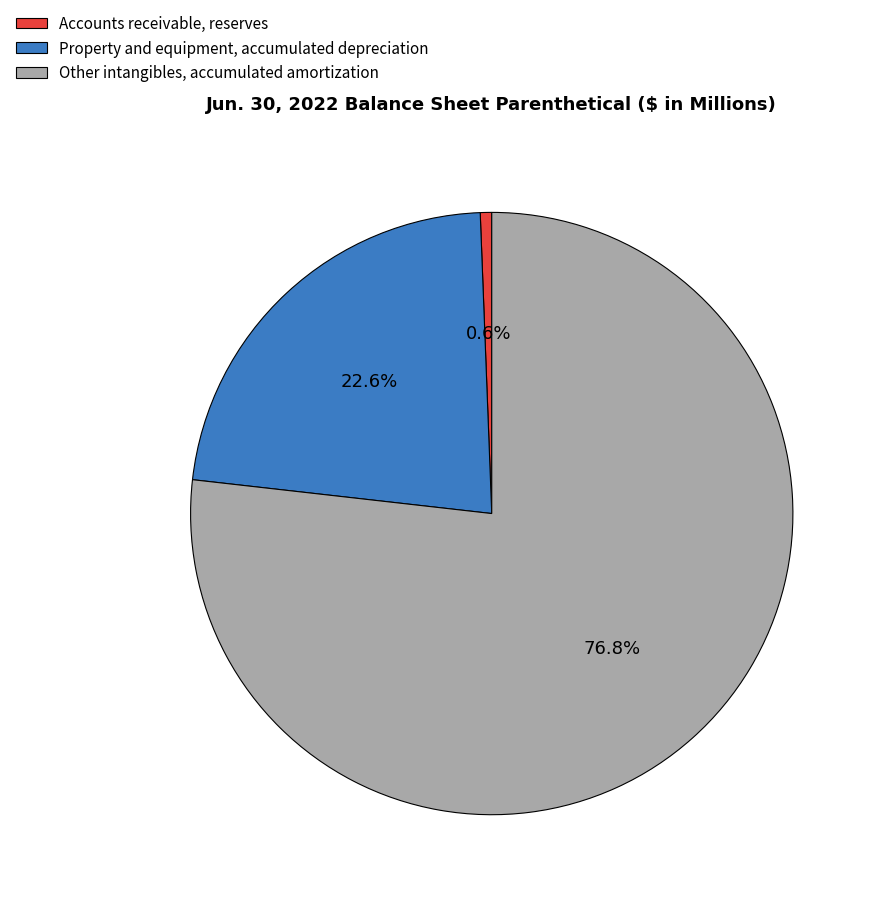

Rank the categories by value from lowest to highest.

Accounts receivable, reserves, Property and equipment, accumulated depreciation, Other intangibles, accumulated amortization